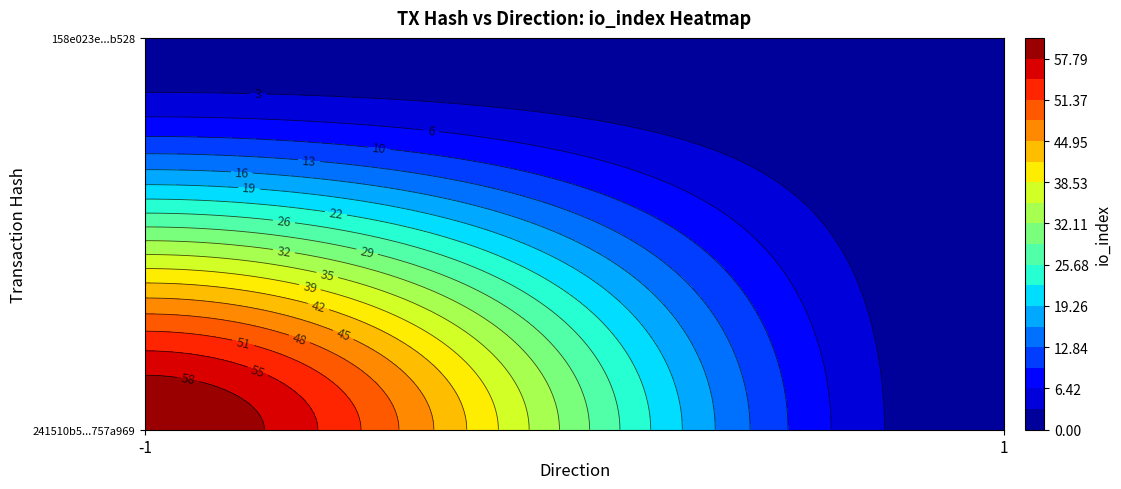

Which series changed the most between -1 and 1?

241510b5775311058d5a9d8f0f38f114757a969